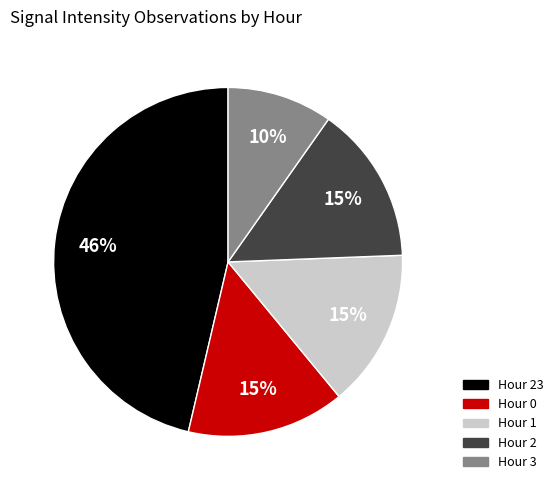

What is the smallest slice in the pie chart?

Hour 3